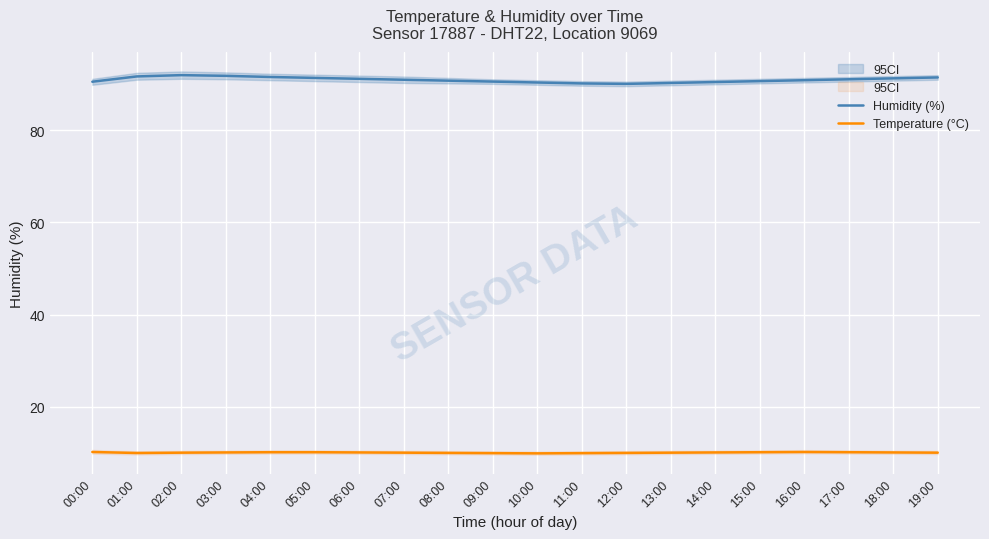

The Temperature (°C) series shows 10.1 at 05:00. True or false?

True